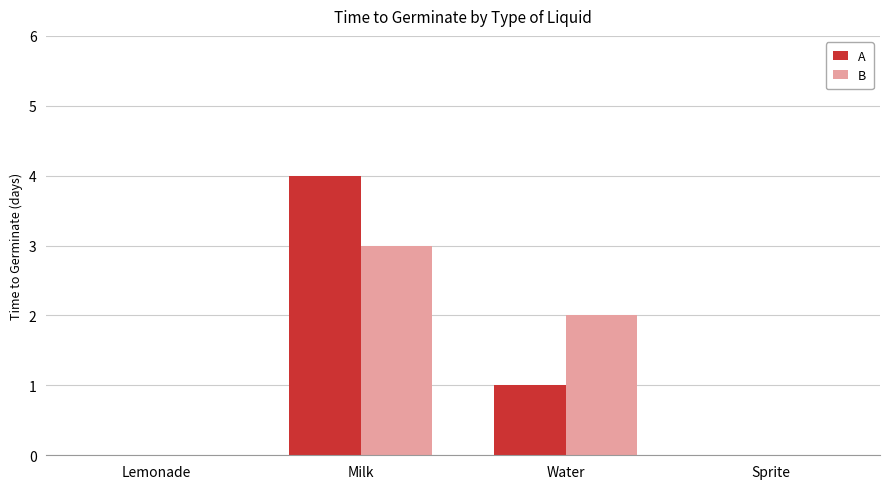

What is the total value across all series at Water?

3